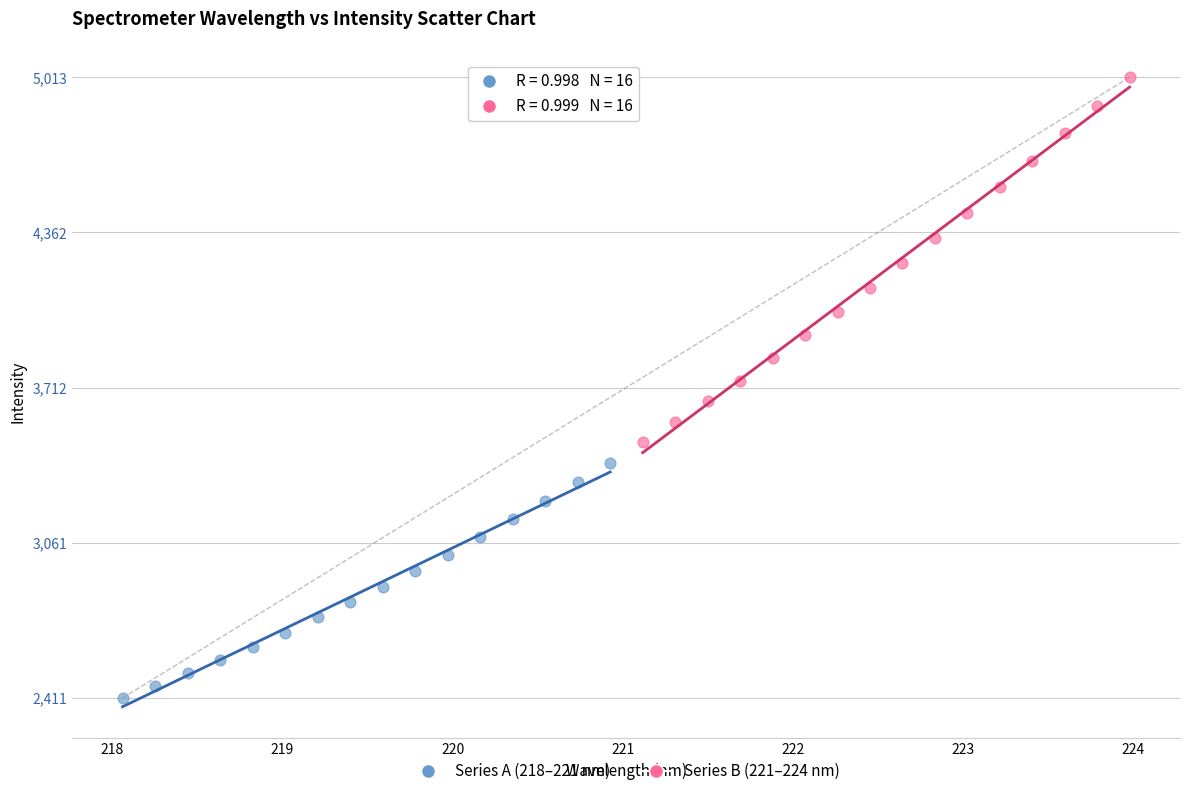

What are all the series names shown in the legend?

Series A (218–221 nm), Series B (221–224 nm)